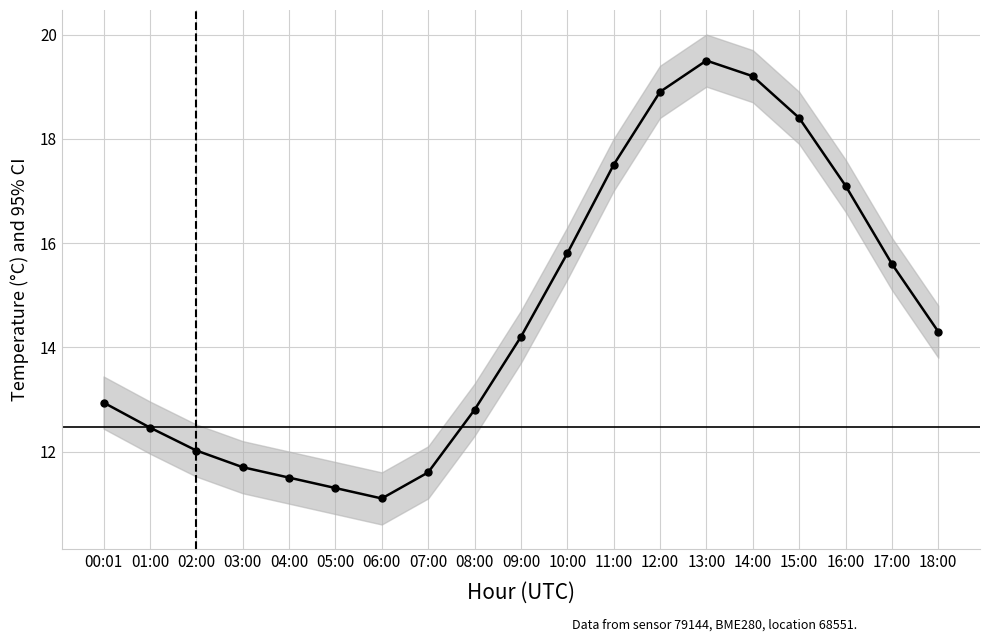

Rank the categories by value from lowest to highest.

06:00, 05:00, 04:00, 07:00, 03:00, 02:00, 01:00, 08:00, 00:01, 09:00, 18:00, 17:00, 10:00, 16:00, 11:00, 15:00, 12:00, 14:00, 13:00